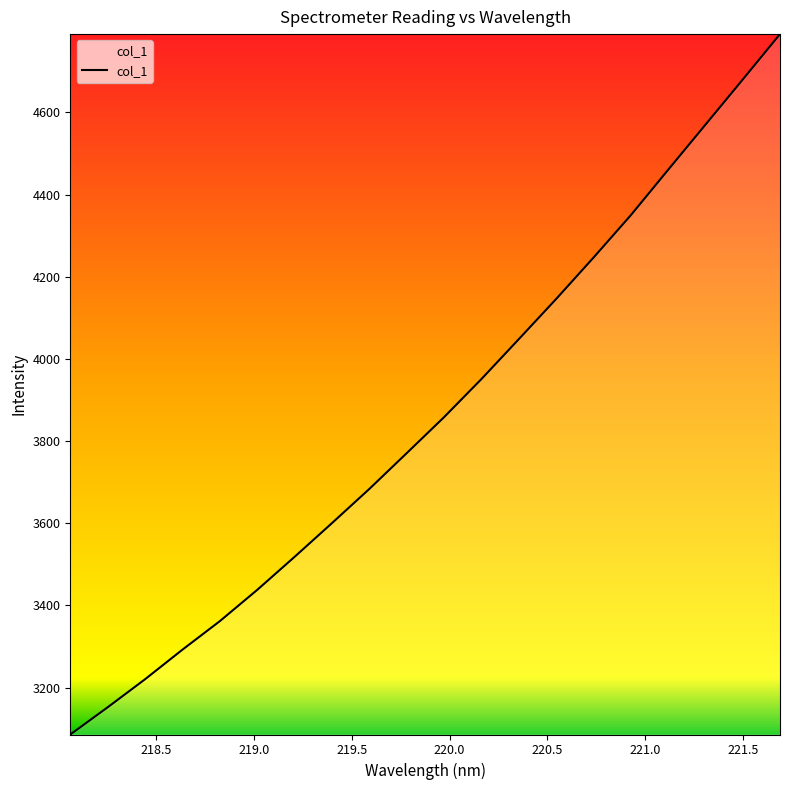

What is the greatest value displayed?

4790.8